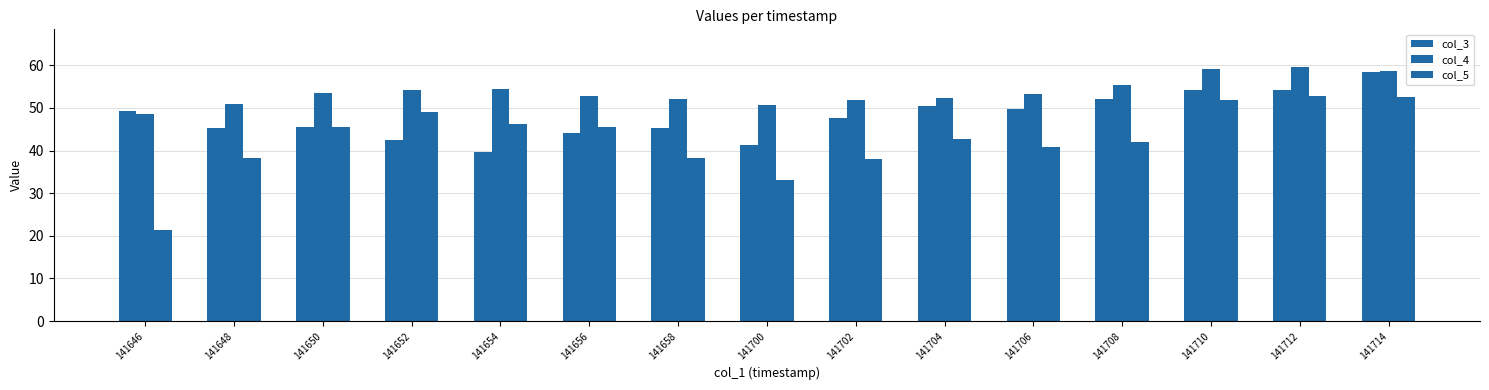

Does the chart contain stacked bars?

No